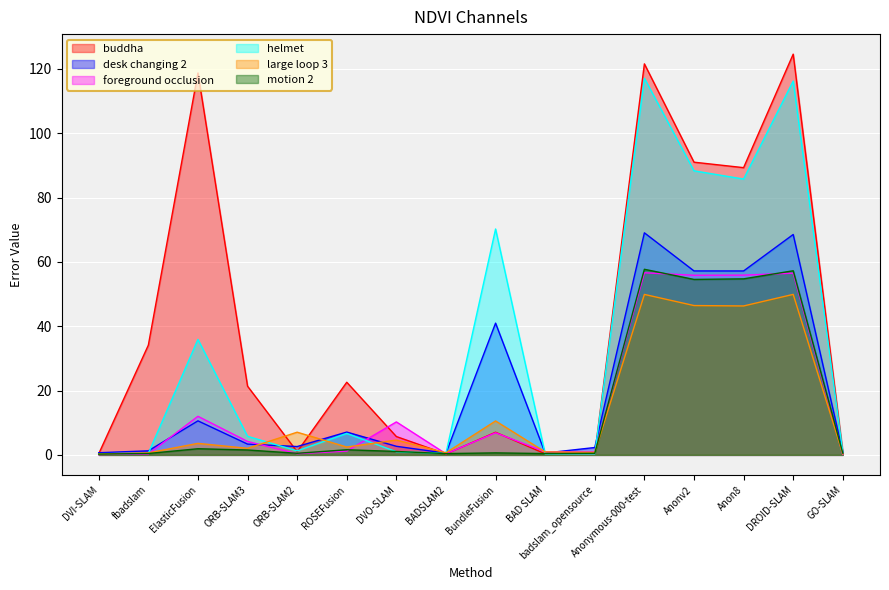

What is the sum of the buddha values at BADSLAM2 and fbadslam?

34.4